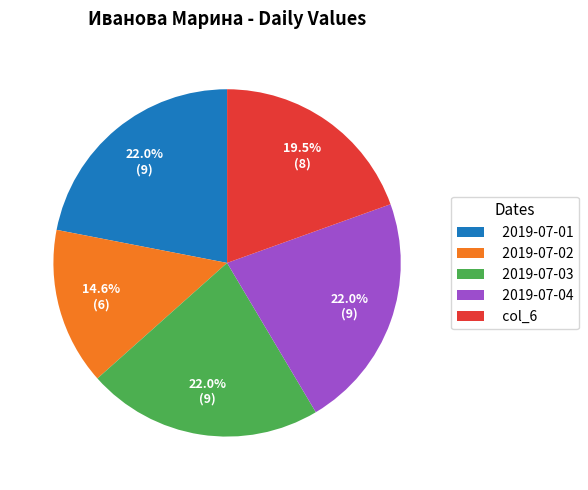

Between col_6 and 2019-07-03, which is larger?

2019-07-03